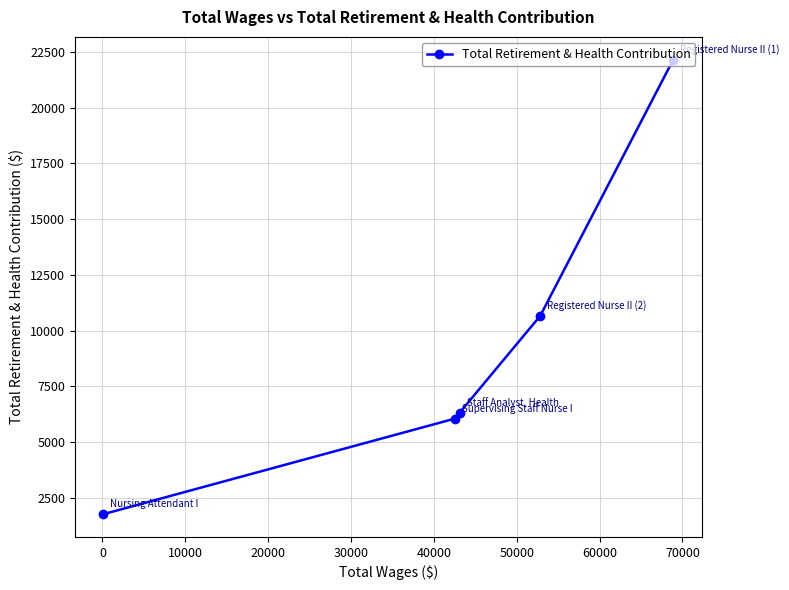

What is the difference between the maximum and minimum values?

20382